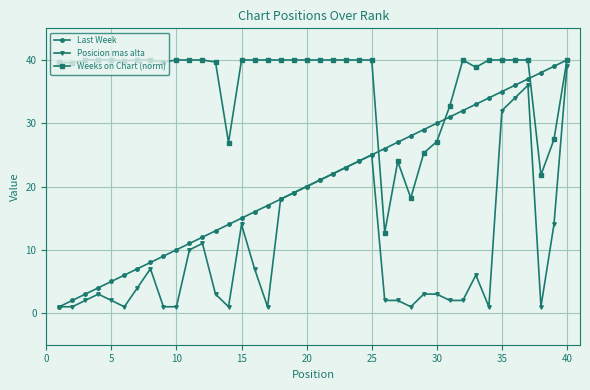

What is the maximum value for Last Week?

40.0